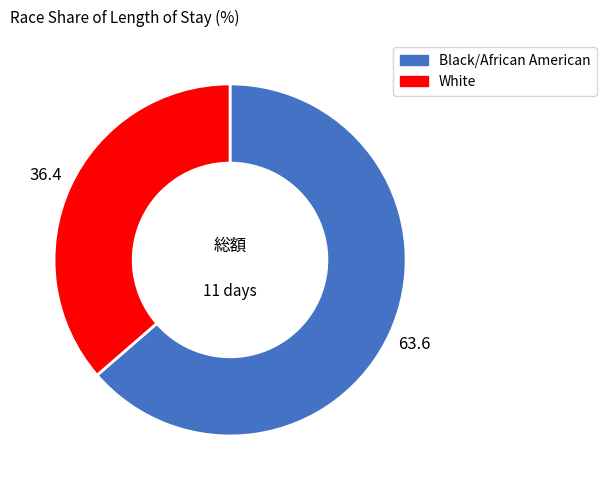

Which slice represents more than half of the pie?

Black/African American